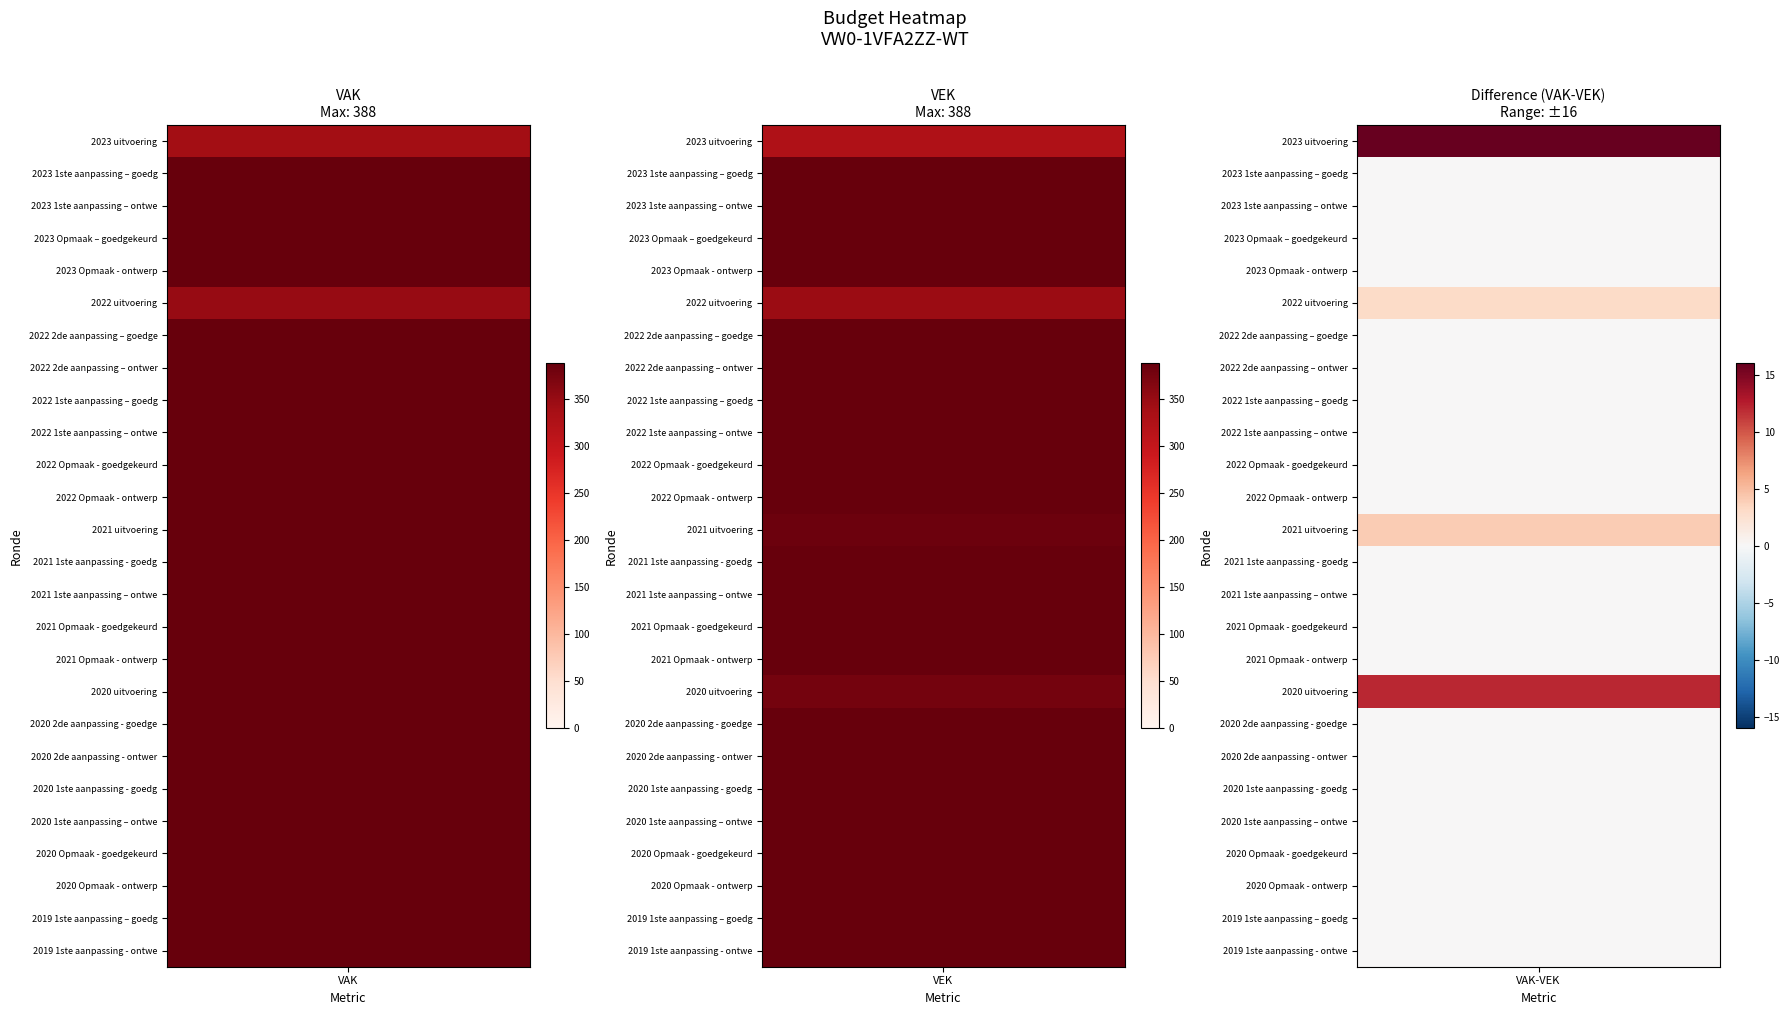

What is the maximum value for 2023 uitvoering?

341